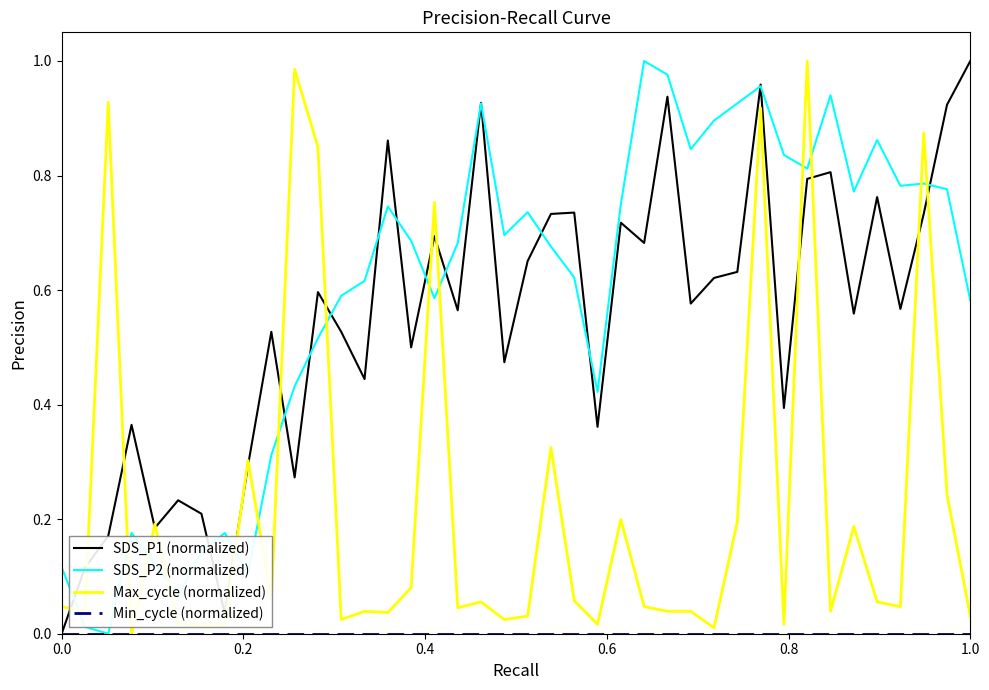

Which series ends up on top after the final intersection of Max_cycle (normalized) and SDS_P2 (normalized)?

SDS_P2 (normalized)